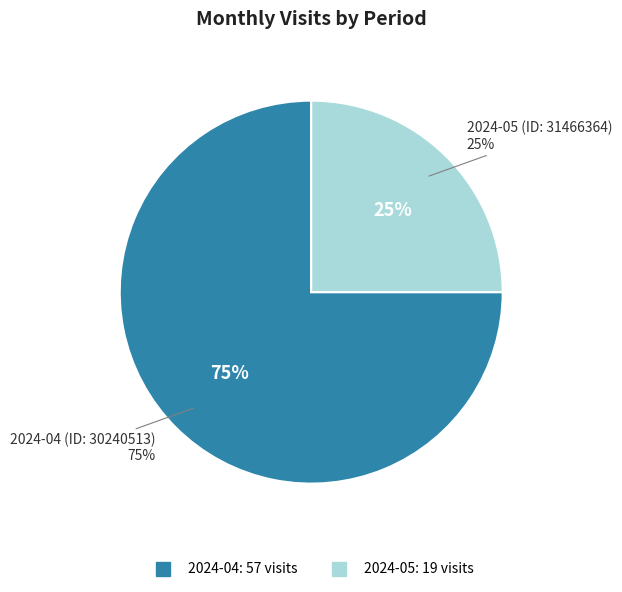

Which category has the biggest portion of the pie?

2024-04 (ID: 30240513)